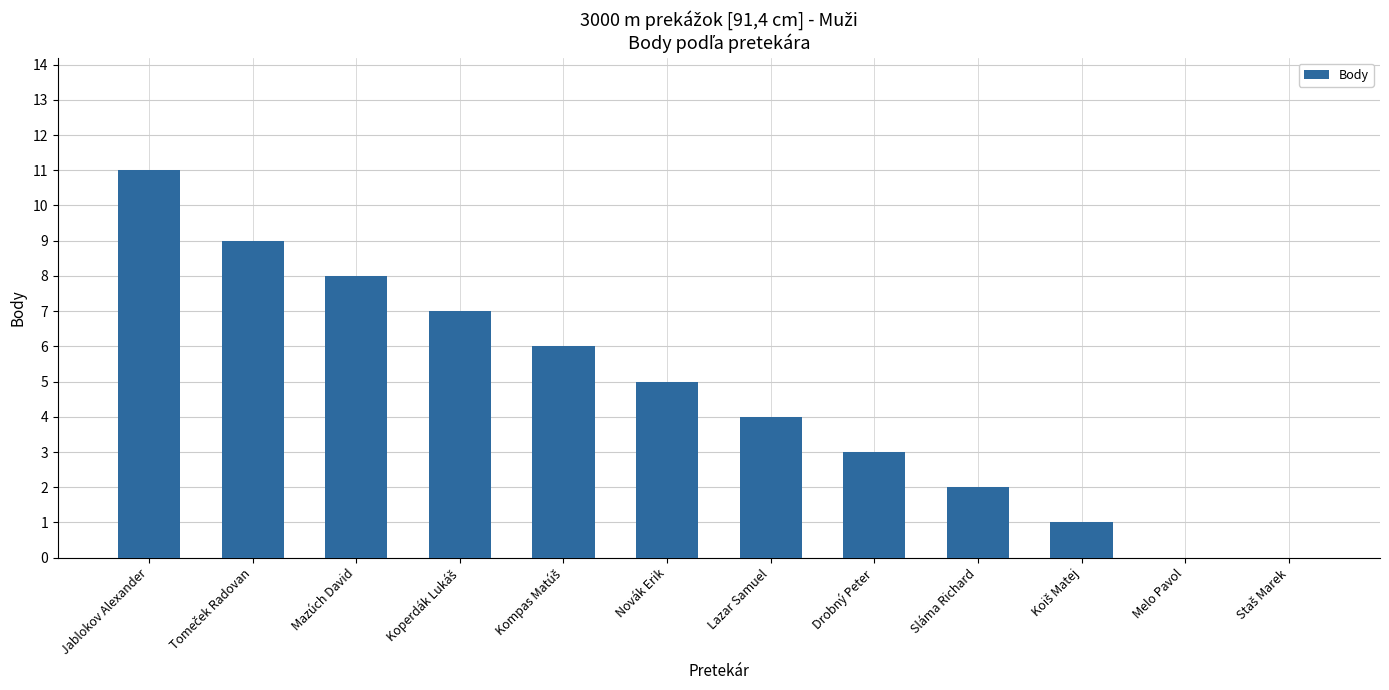

Count the number of data series in this chart.

1